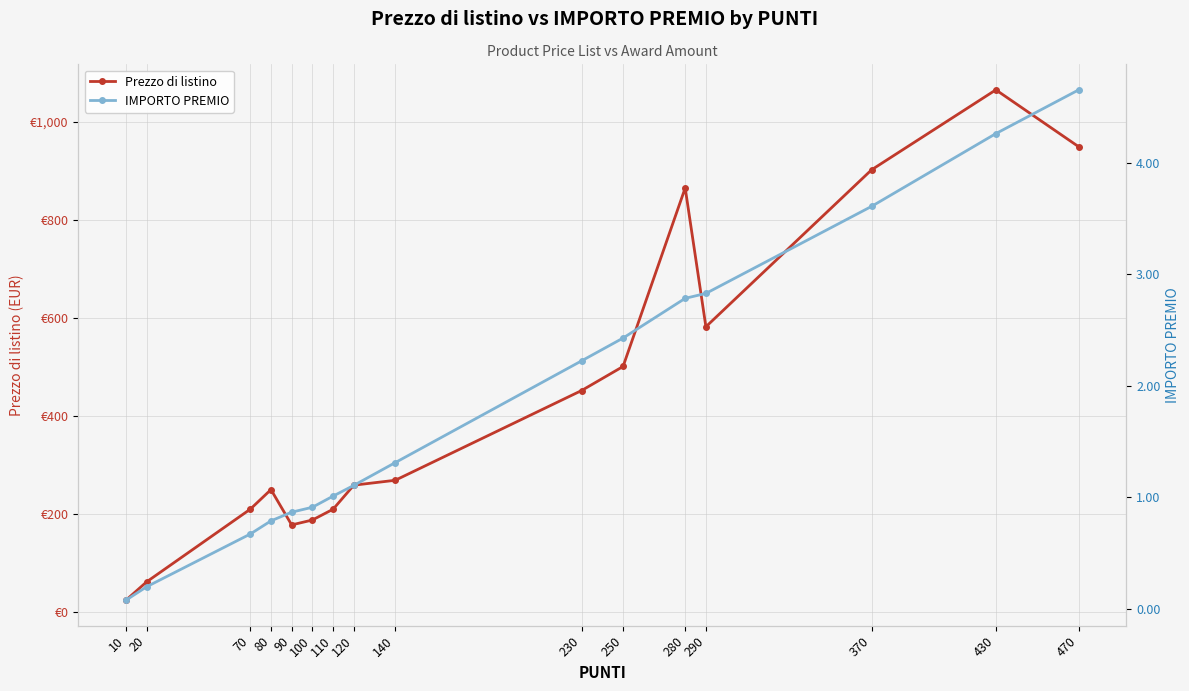

What is the difference between the maximum and minimum values in the Prezzo di listino series?

1040.4